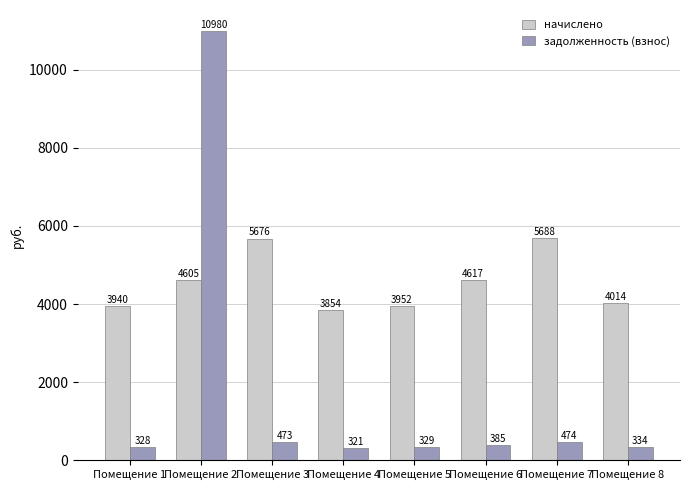

At which category is the sum across all series the highest?

Помещение 2